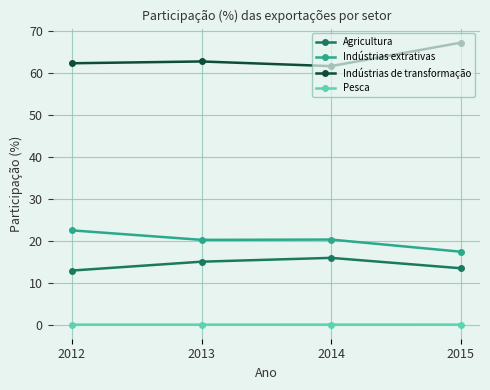

Is it true that Pesca equals 0.0 at 2012?

True